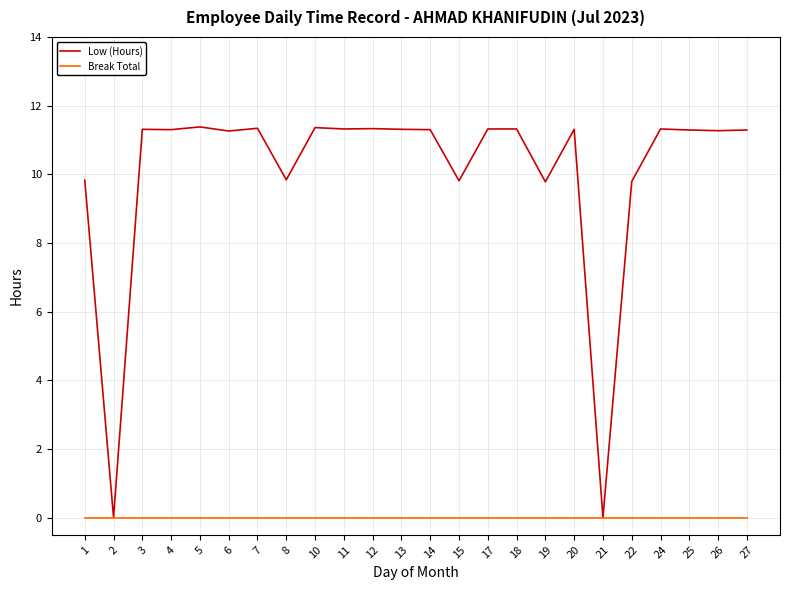

The value of Low (Hours) at 20 is 19.7. True or false?

False